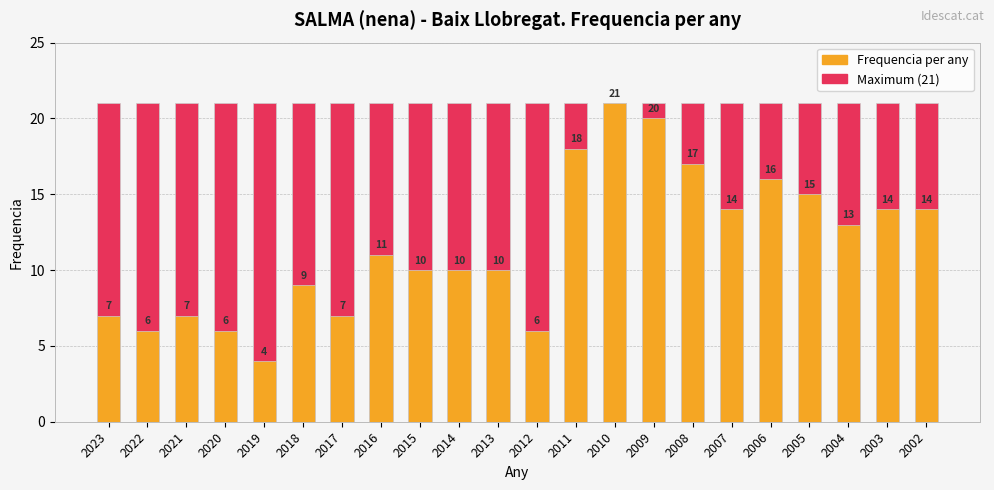

What is the sum of all Frequencia per any values?

255